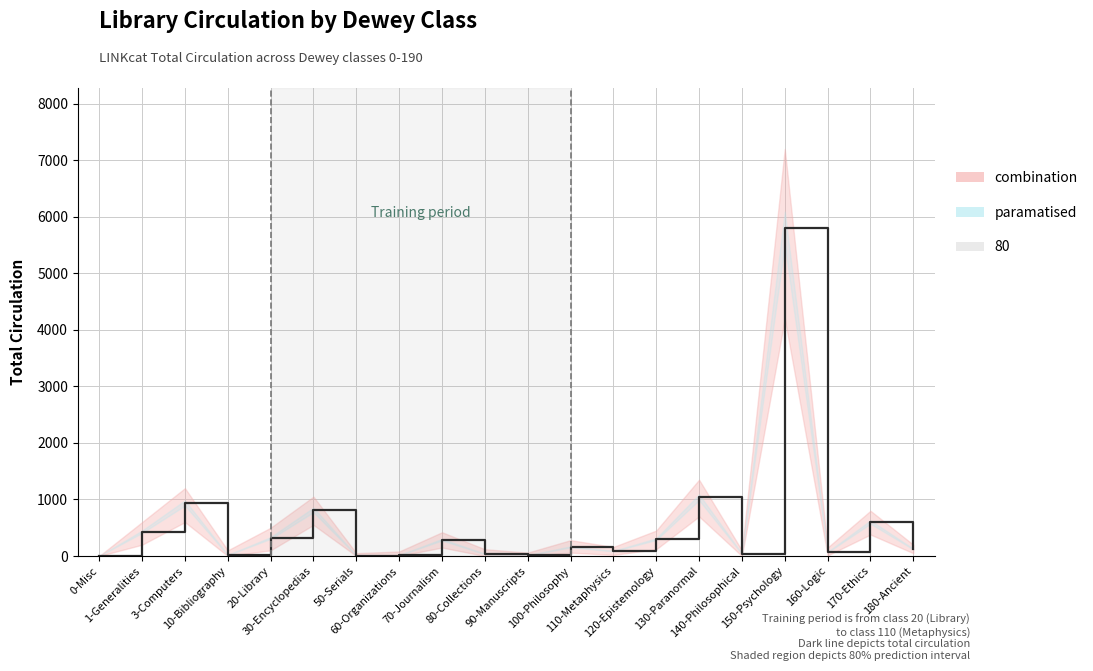

What is the difference between the maximum and second lowest values?

5794